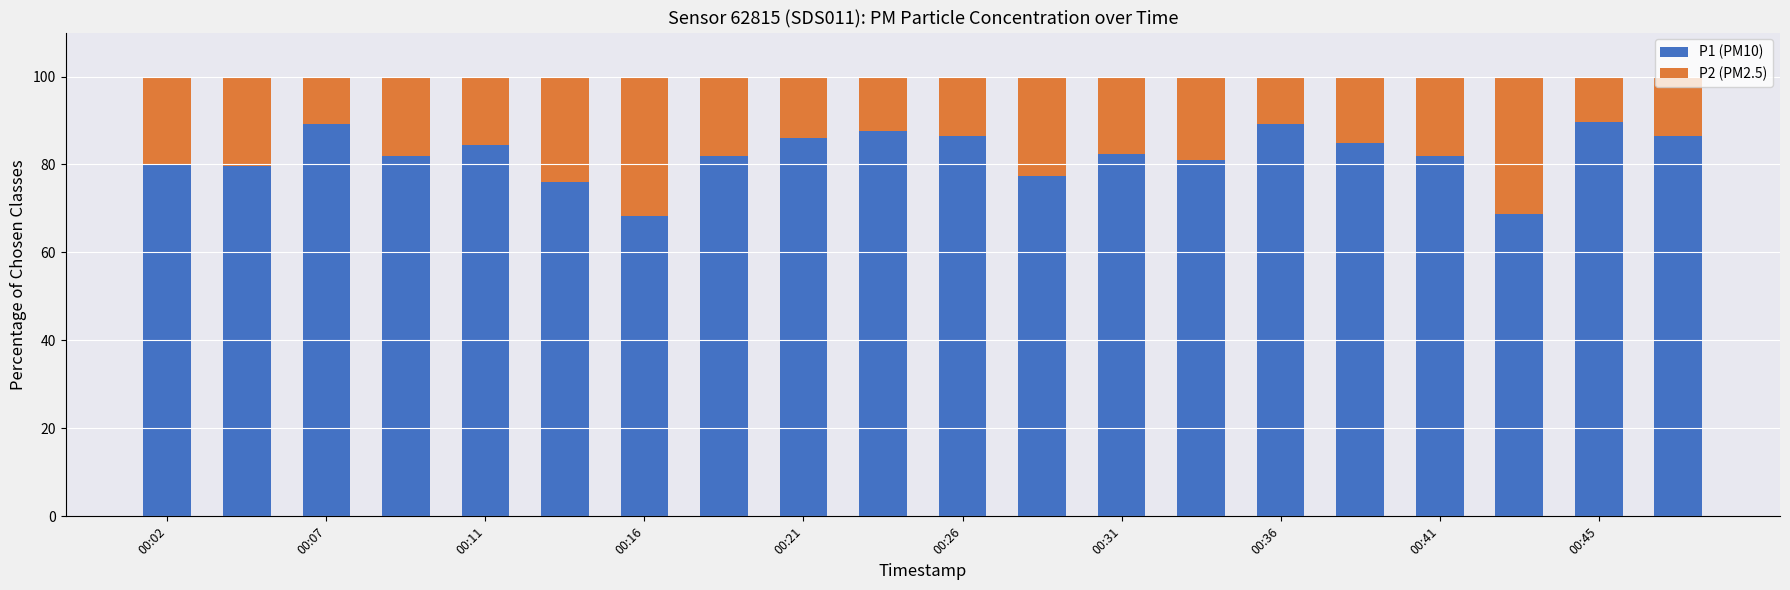

What is the sum of all P1 (PM10) values?

1642.8